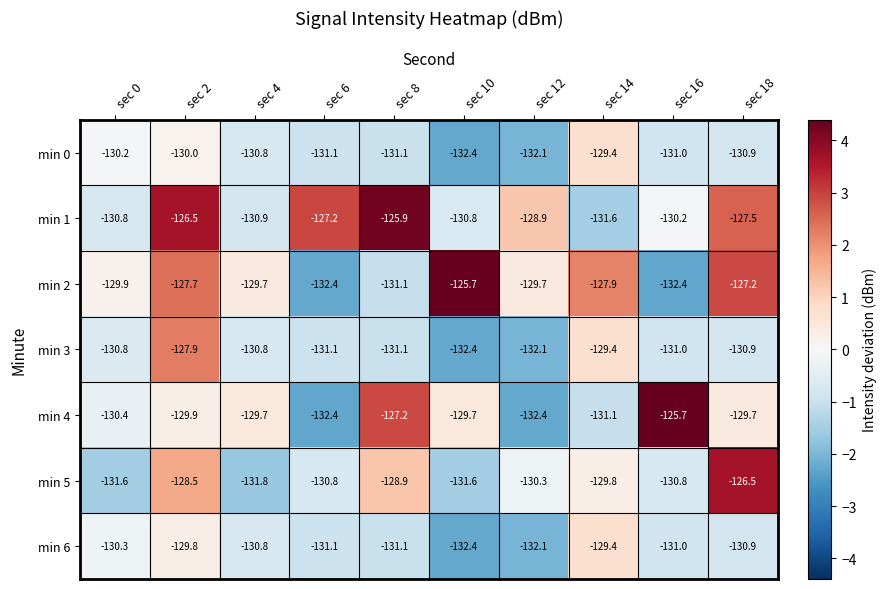

What is the sum of the min 4 values at sec 14 and sec 4?

-260.8